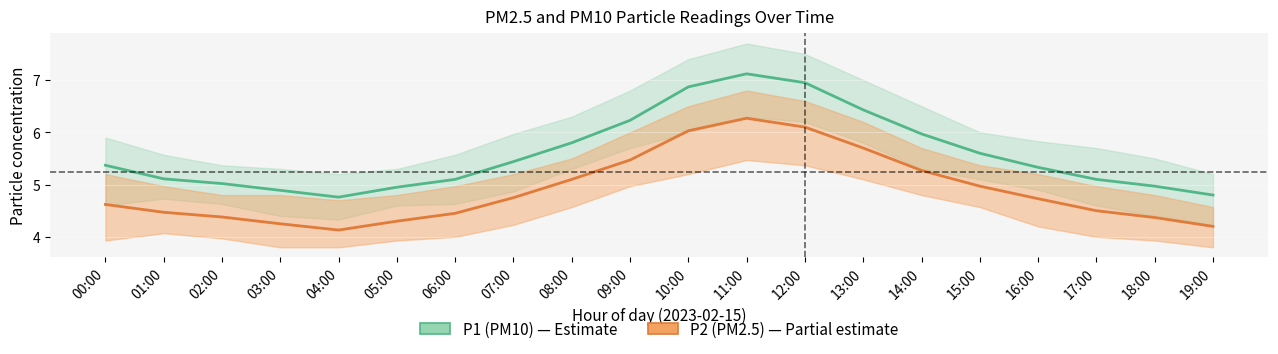

What position from the right is 02:00?

18